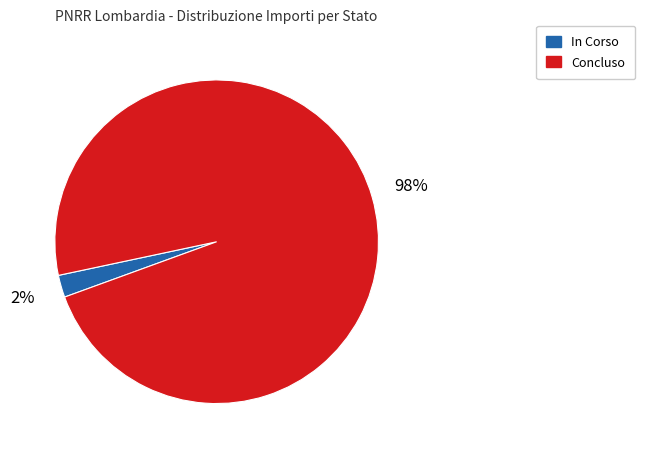

What percentage is the Concluso slice, to the nearest percent?

98%